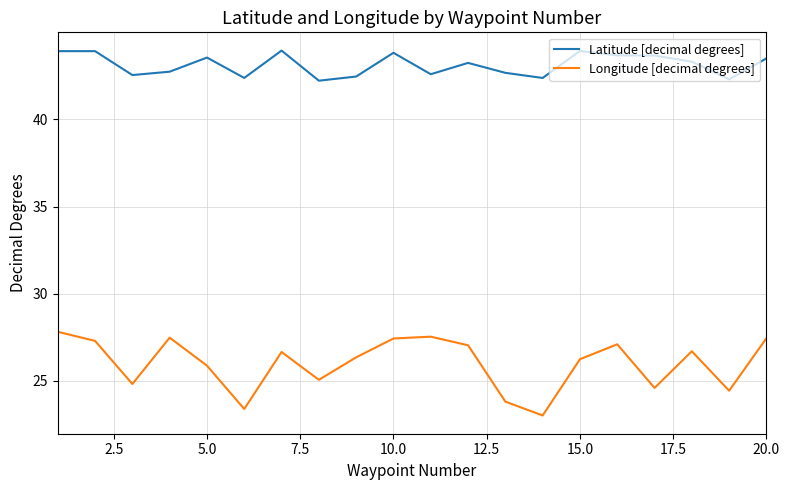

What are all the series names shown in the legend?

Latitude [decimal degrees], Longitude [decimal degrees]